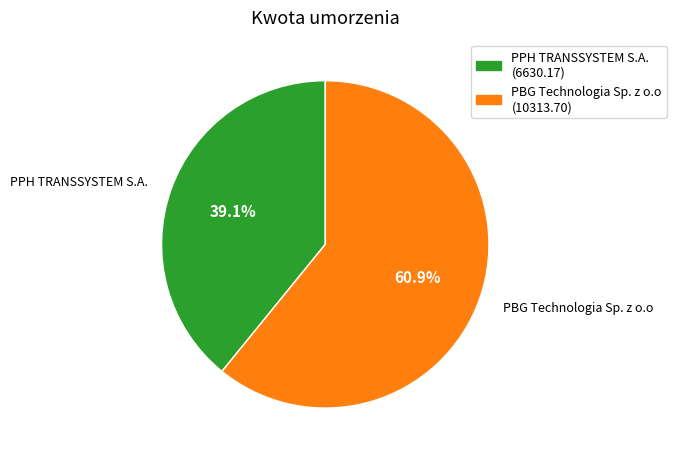

Rank the categories by value from highest to lowest.

PBG Technologia Sp. z o.o, PPH TRANSSYSTEM S.A.